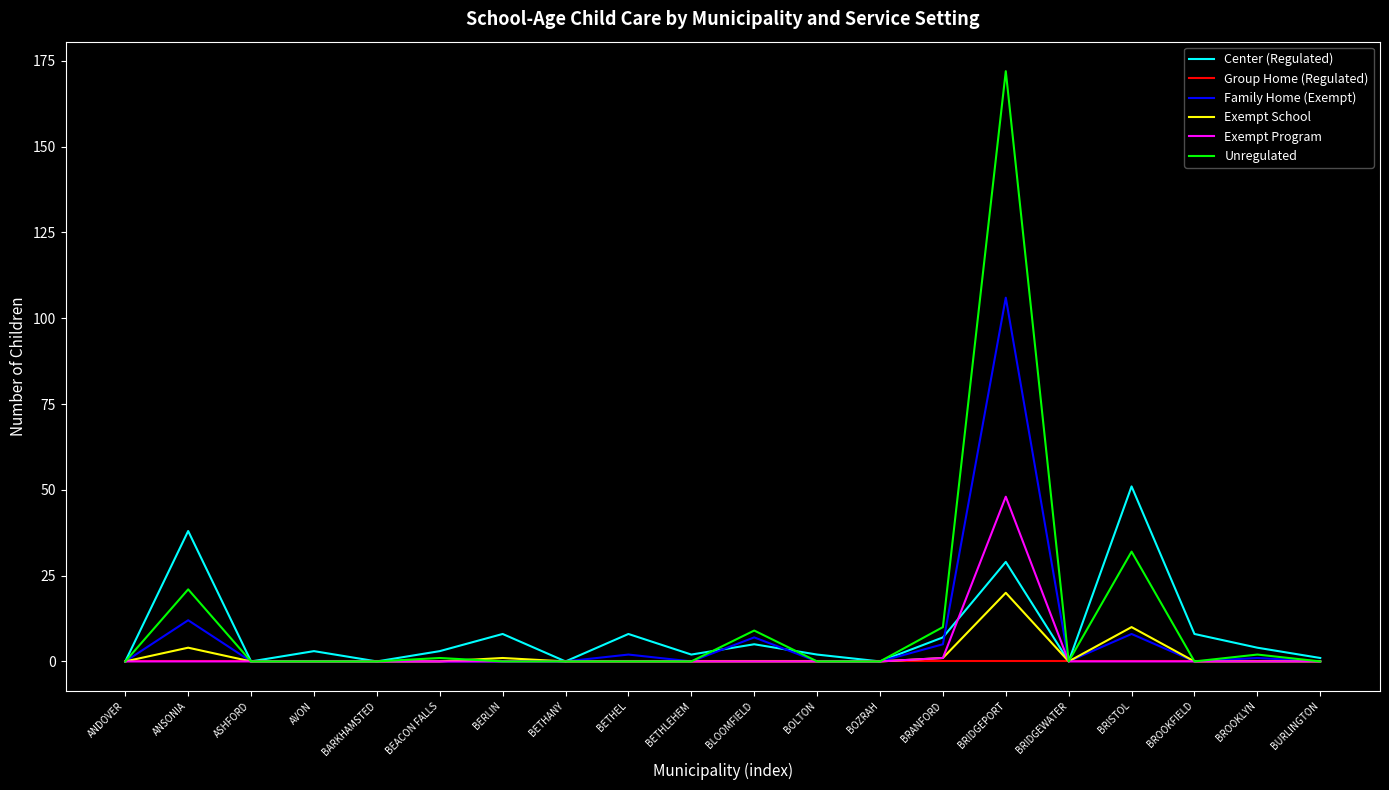

Does the chart display data point markers on the line(s)?

No